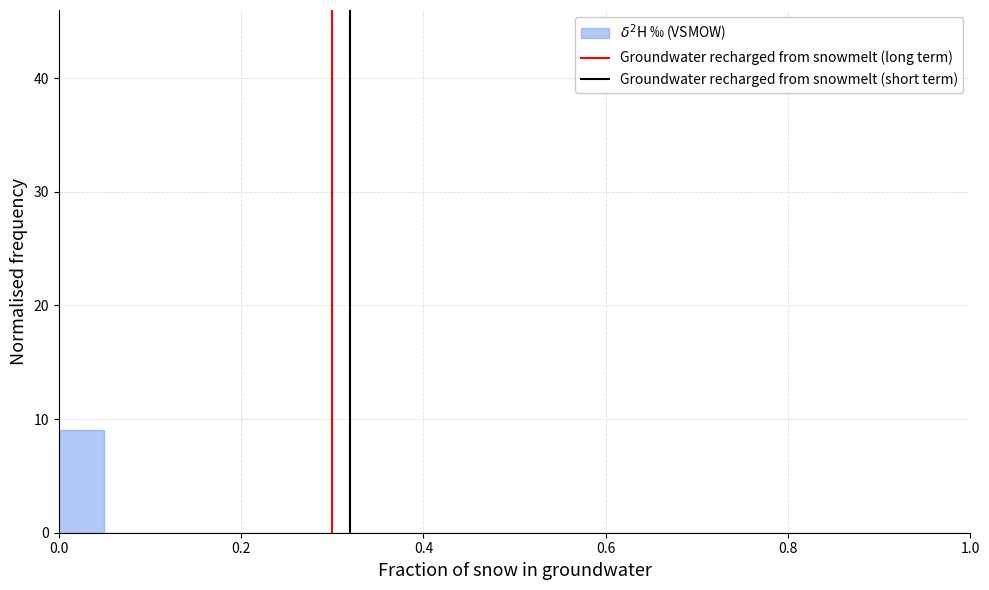

Around what value on the x-axis is the tallest bar? Give the approximate position of its centre, as read against the axis.

0.02